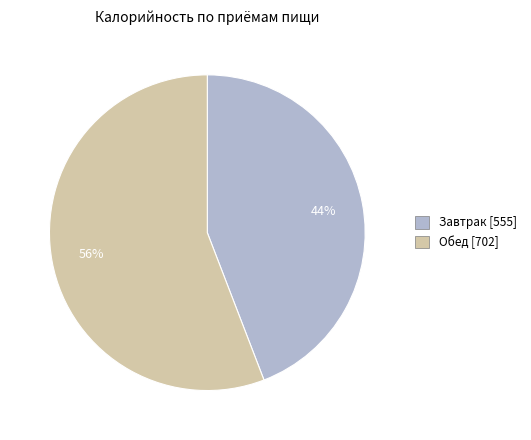

What percentage is the Завтрак slice, to the nearest percent?

44%